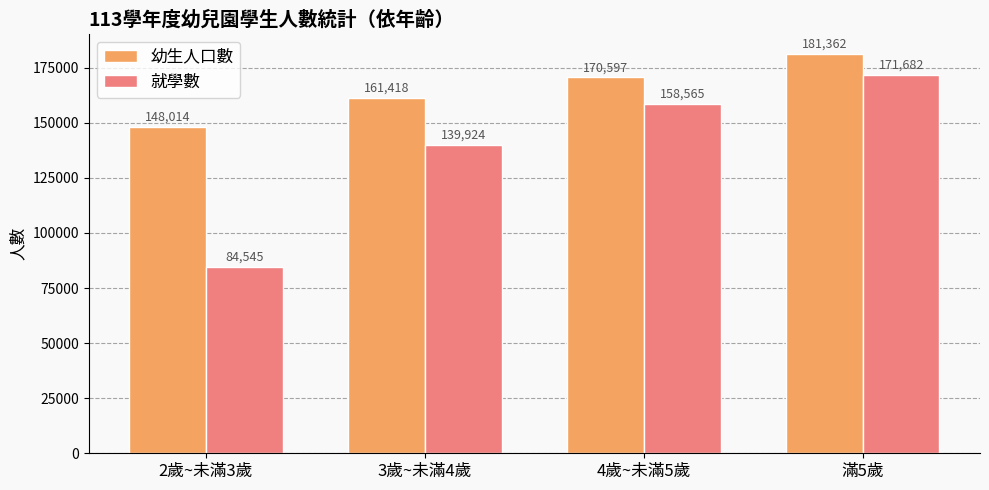

Which series changed the most between 4歲~未滿5歲 and 滿5歲?

就學數